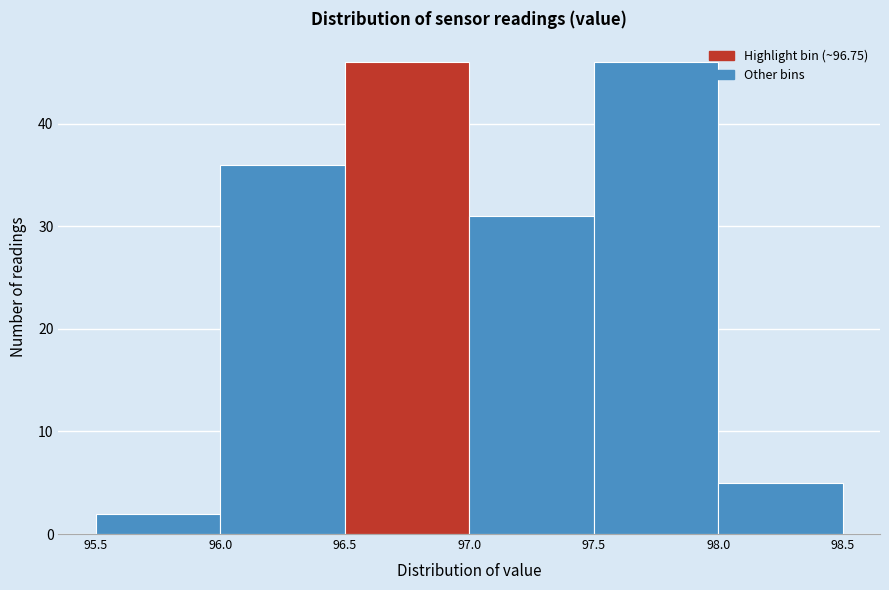

Reading left to right, transcribe this chart: for each bar, give the range it covers on the x-axis and its height. The values are not printed on the chart, so give them approximately, as read against the axis.

95.5 to 96.0: 2
96.0 to 96.5: 36
96.5 to 97.0: 46
97.0 to 97.5: 31
97.5 to 98.0: 46
98.0 to 98.5: 5